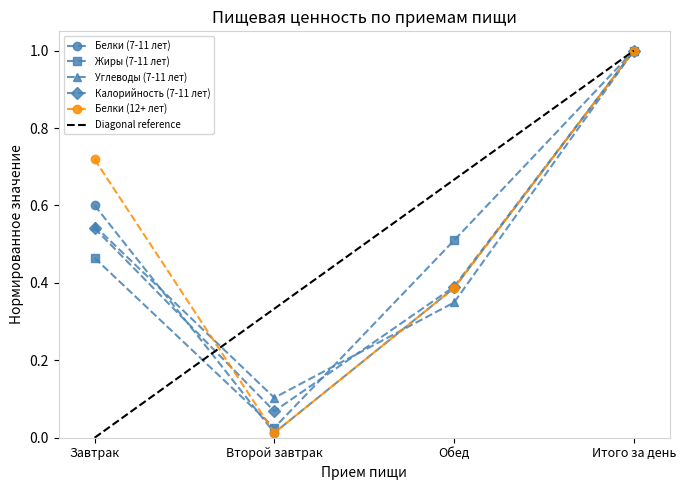

Which category has the lowest value in the Белки (7-11 лет) series?

Второй завтрак